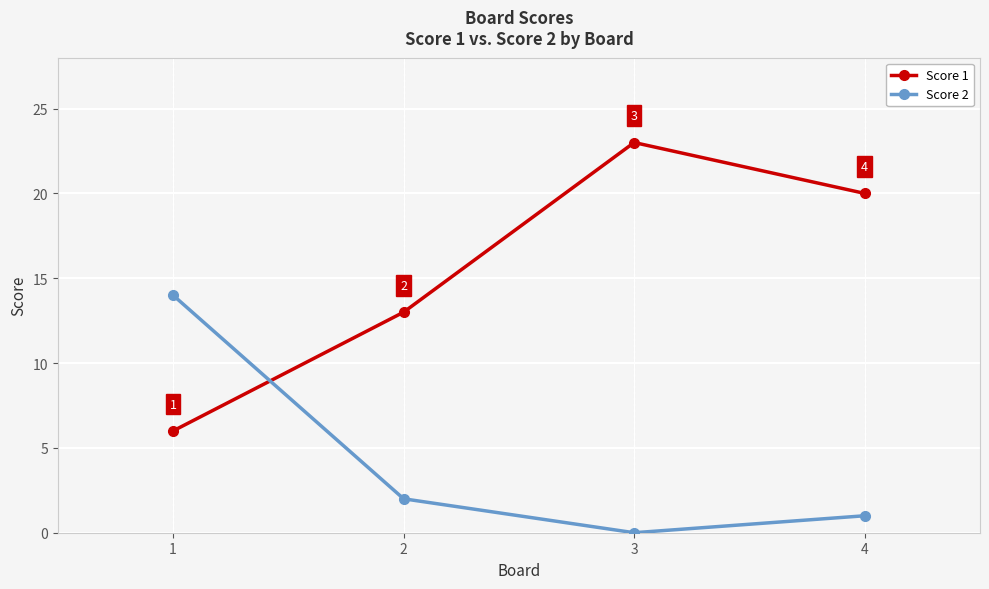

Where is Score 2 nearest to the value 7?

2